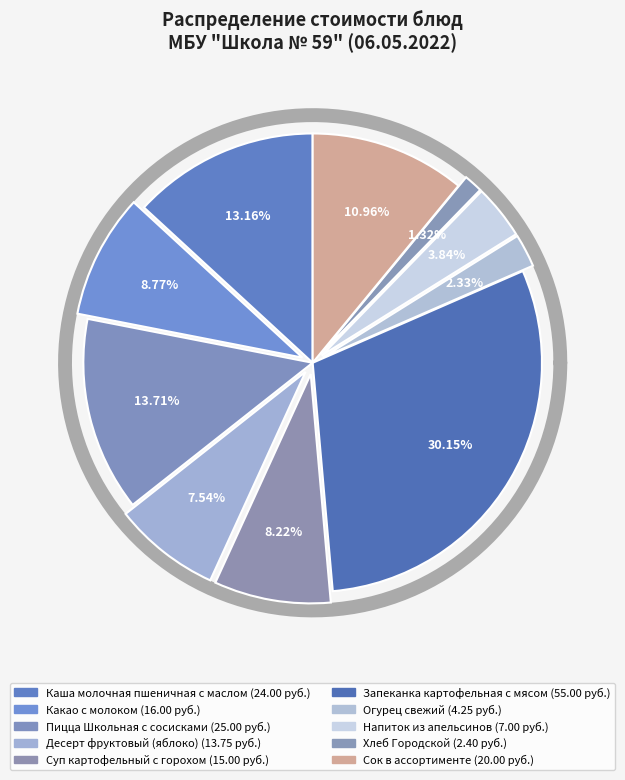

Which slice is the smallest?

Хлеб Городской